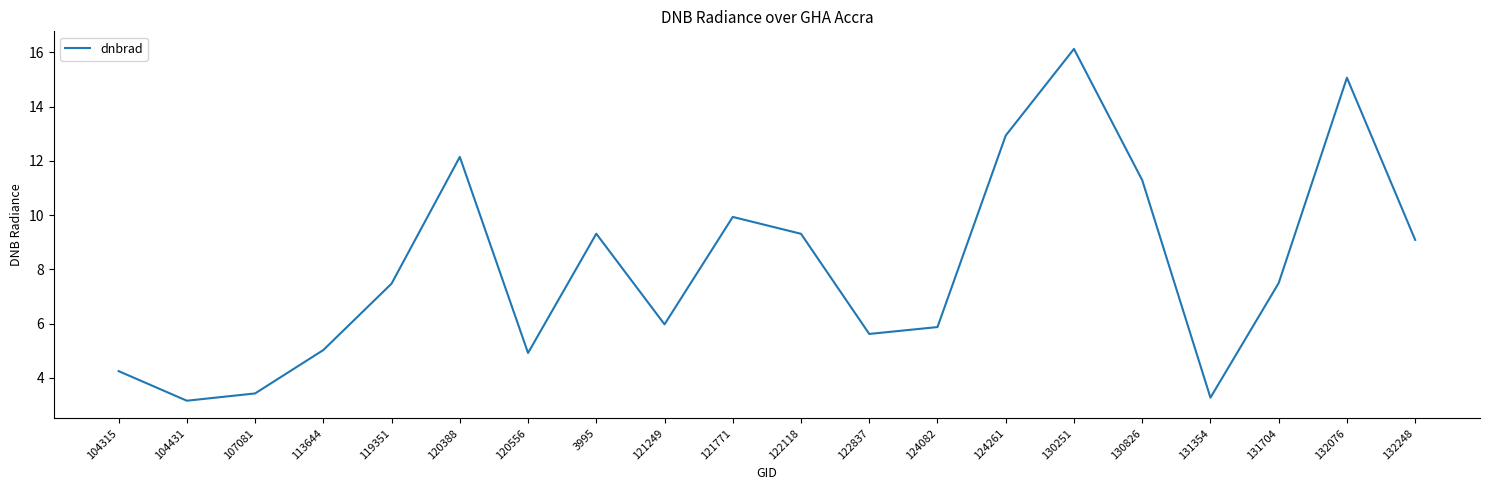

What position from the left is 119351?

5